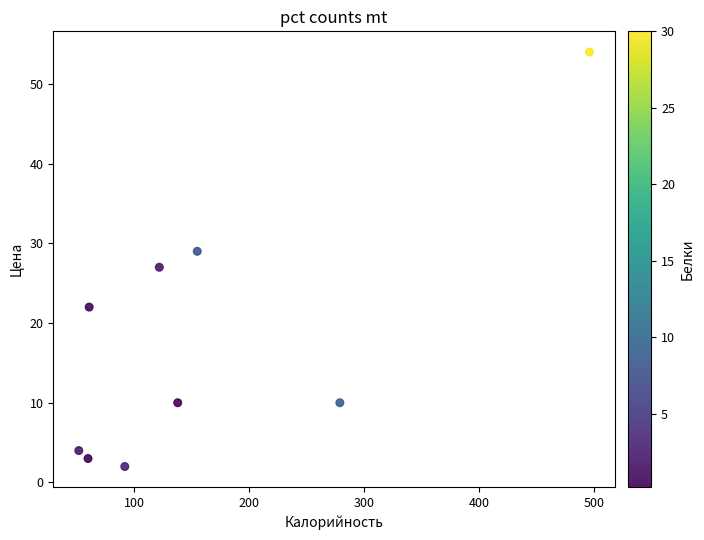

What is the average Y value?

18